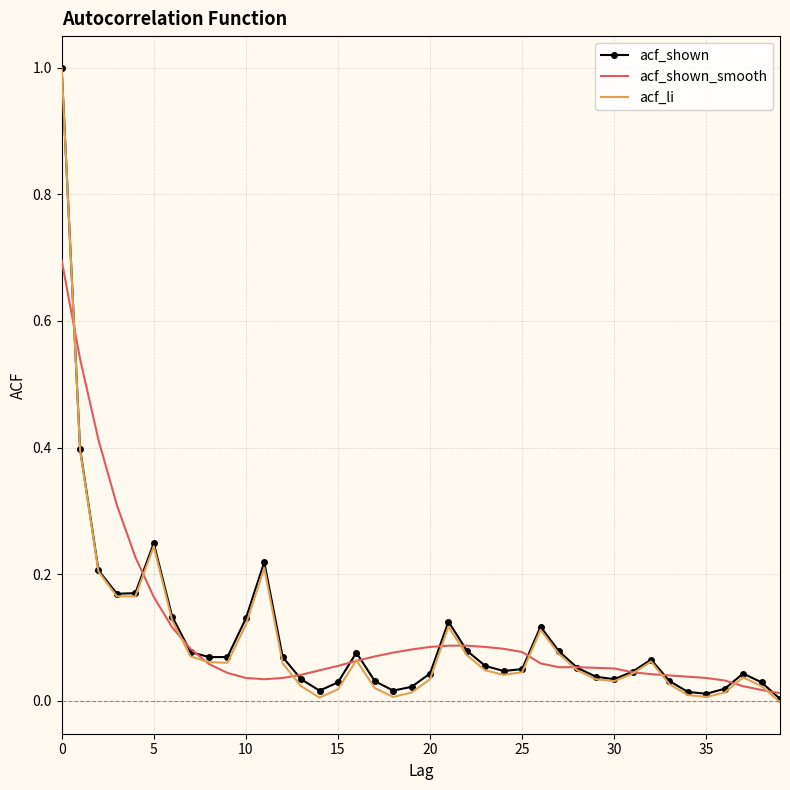

What is the maximum value shown in the chart?

1.0